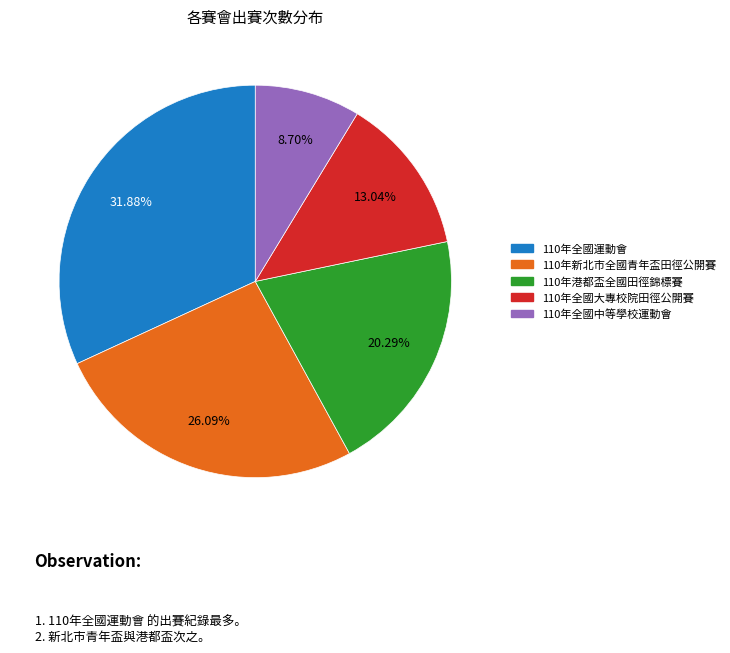

To the nearest percent, what percentage of the pie is 110年全國運動會?

32%